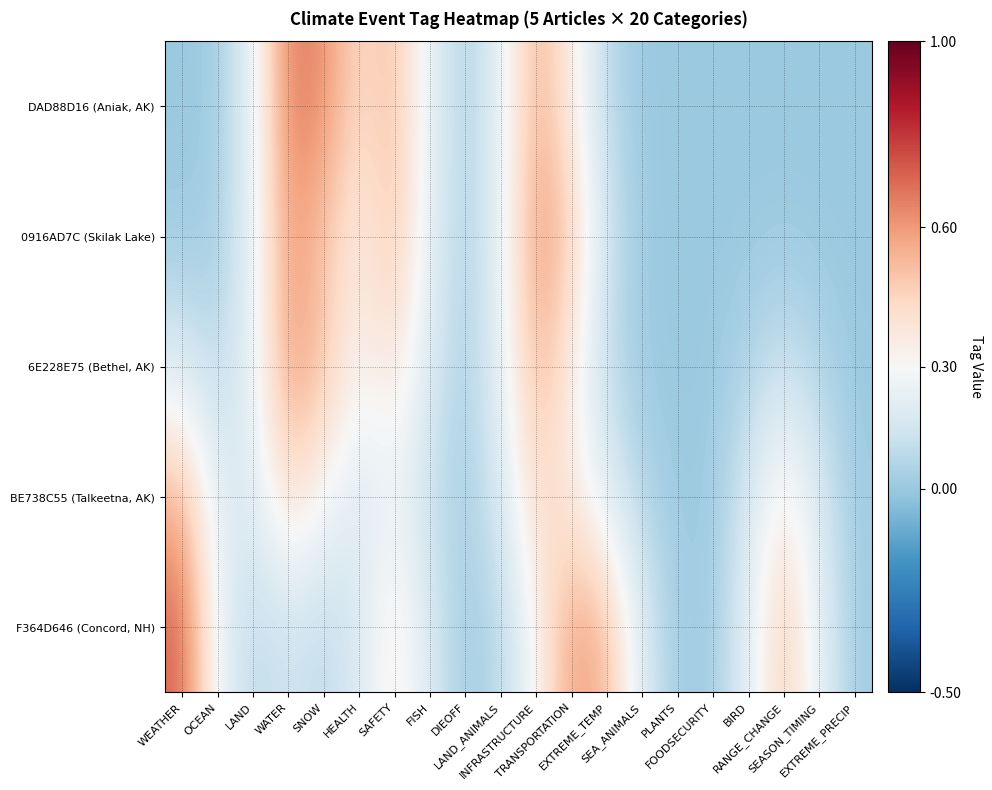

Which has a higher value, WATER or RANGE_CHANGE?

WATER